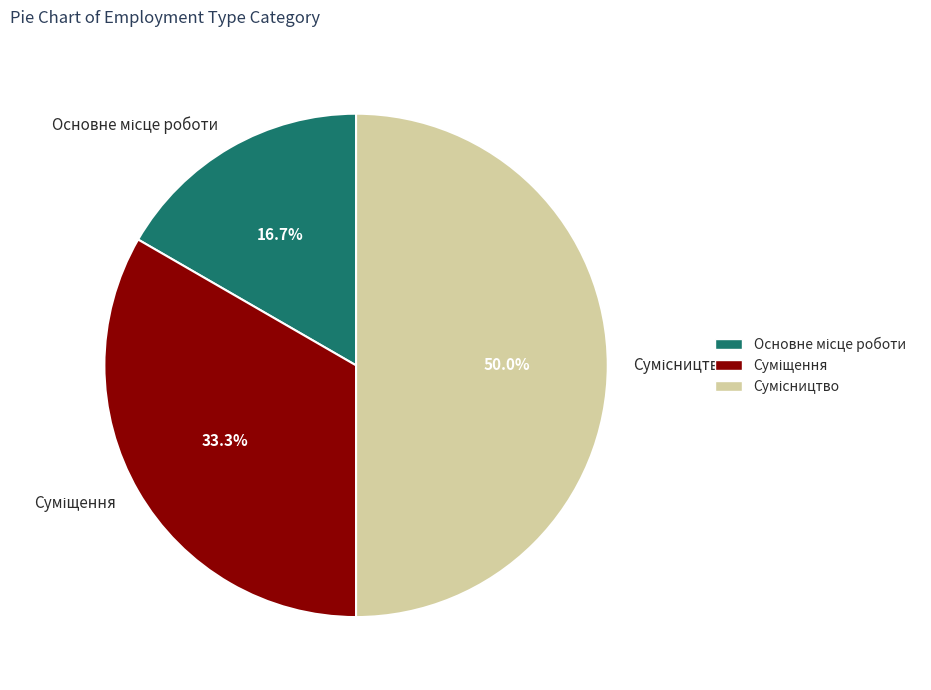

Count the number of slices in the pie.

3